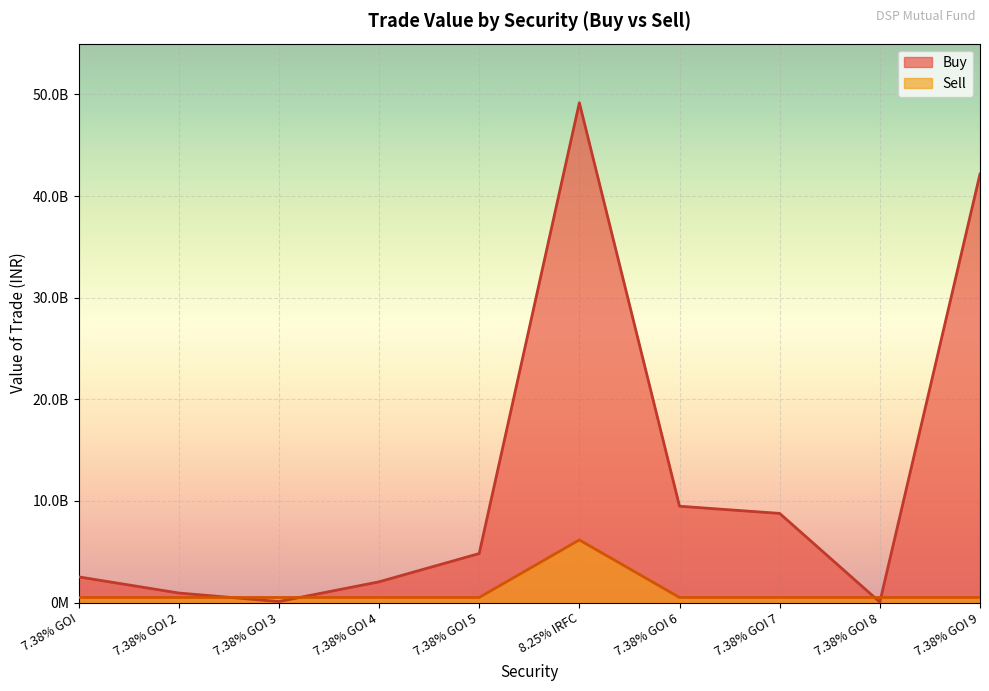

What is the greatest value displayed?

4918071966.7